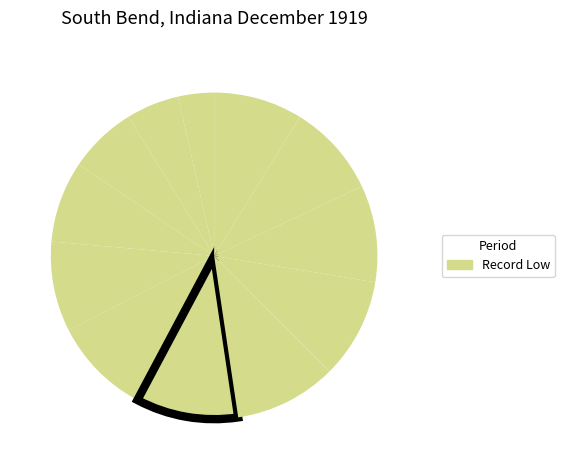

Count the number of slices in the pie.

12